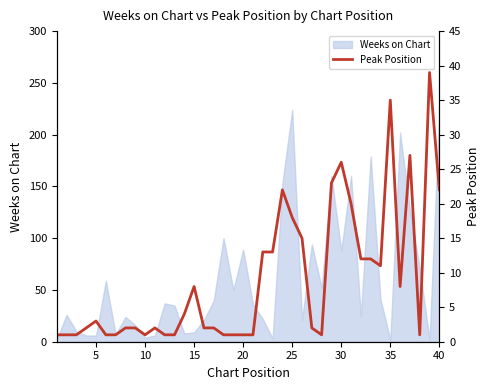

How many interior local peaks (higher than both neighbors) does the data have?

8